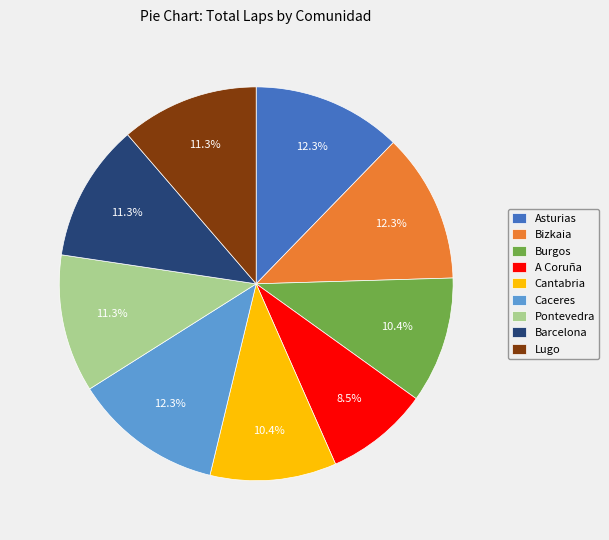

Is there any slice that represents more than half of the pie?

No